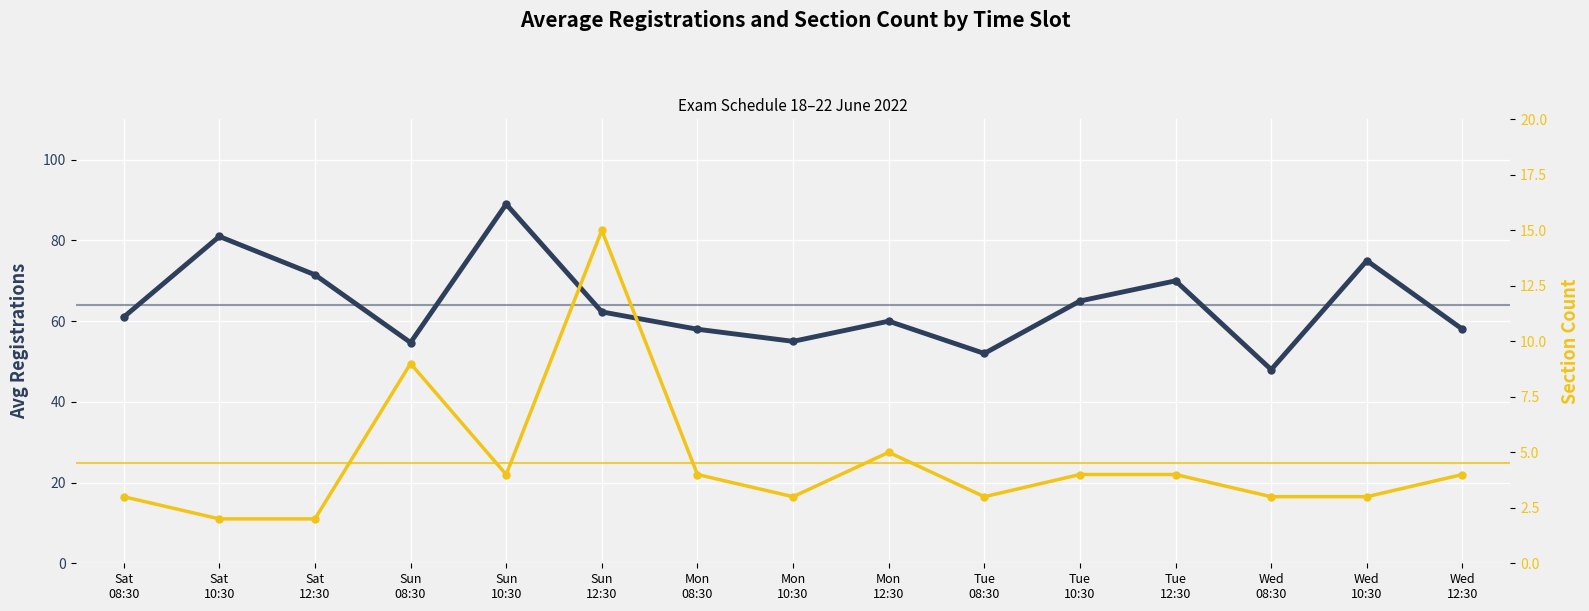

Reading left to right, what are all the values shown in this chart?

Avg Registrations: Sat
08:30=61.0	Sat
10:30=81.0	Sat
12:30=71.5	Sun
08:30=54.7	Sun
10:30=89.0	Sun
12:30=62.3	Mon
08:30=58.0	Mon
10:30=55.0	Mon
12:30=60.0	Tue
08:30=52.0	Tue
10:30=65.0	Tue
12:30=70.0	Wed
08:30=48.0	Wed
10:30=75.0	Wed
12:30=58.0
Section Count: Sat
08:30=3.0	Sat
10:30=2.0	Sat
12:30=2.0	Sun
08:30=9.0	Sun
10:30=4.0	Sun
12:30=15.0	Mon
08:30=4.0	Mon
10:30=3.0	Mon
12:30=5.0	Tue
08:30=3.0	Tue
10:30=4.0	Tue
12:30=4.0	Wed
08:30=3.0	Wed
10:30=3.0	Wed
12:30=4.0